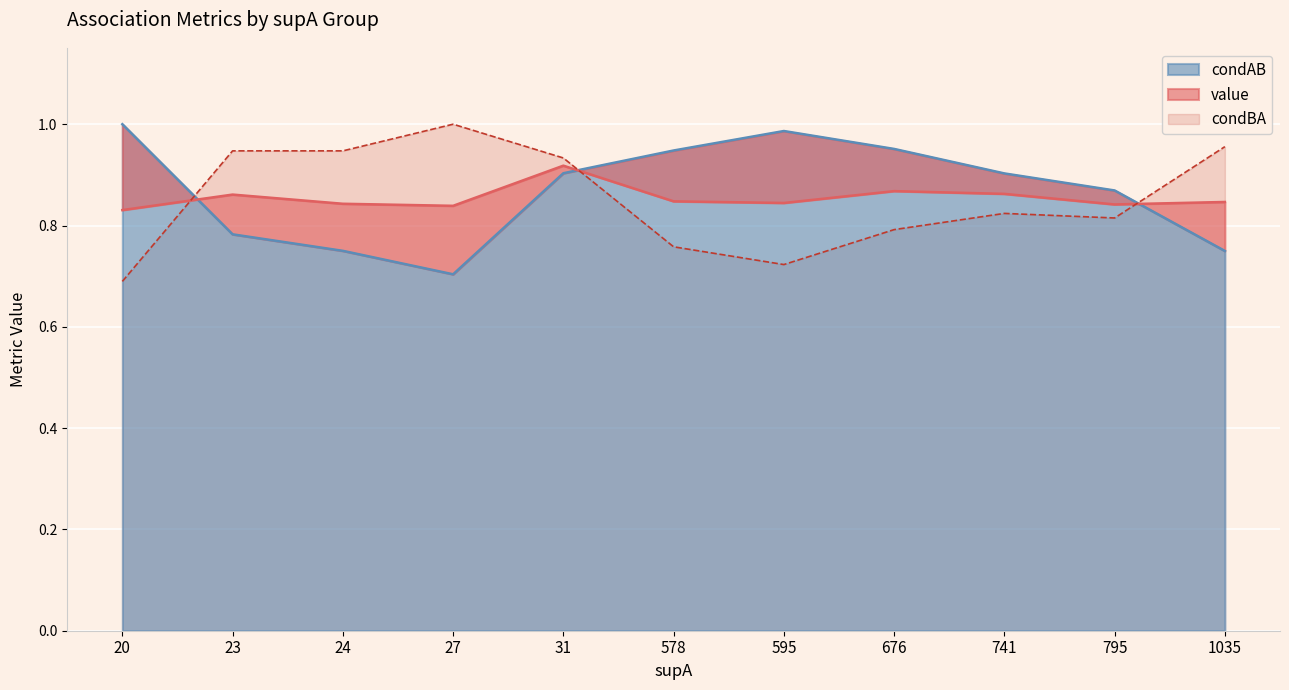

Which series ends up on top after the final intersection of value and condBA?

condBA